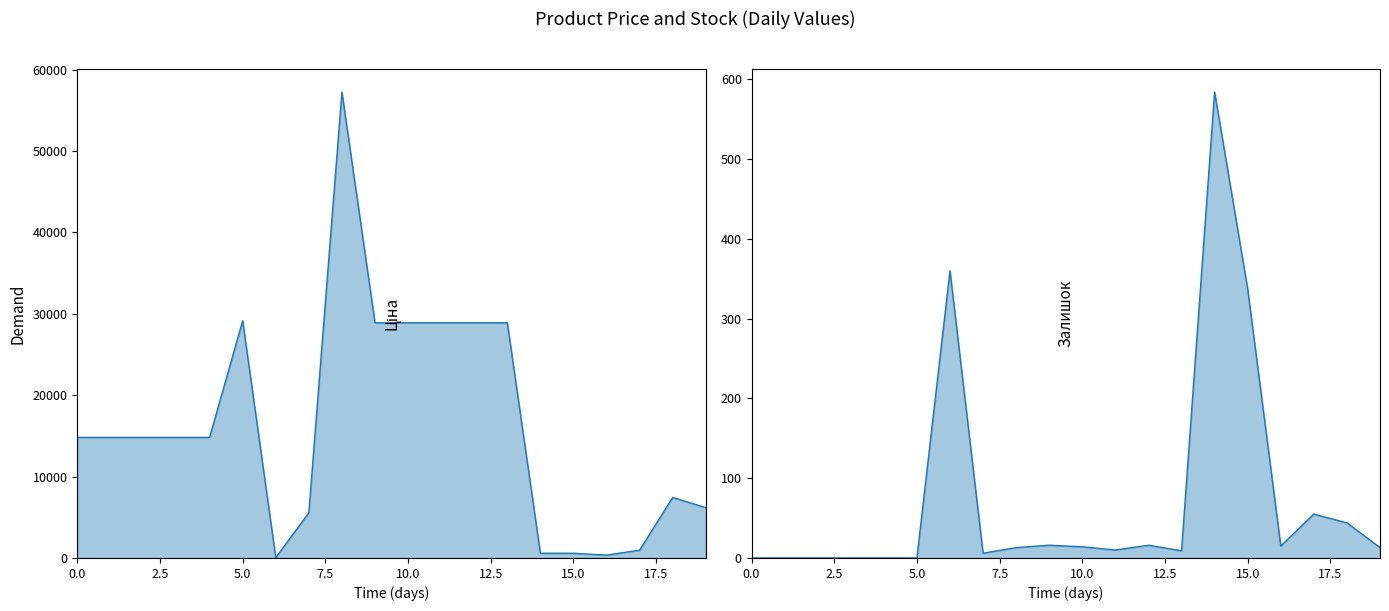

True or false: Залишок and Ціна intersect in this chart.

True